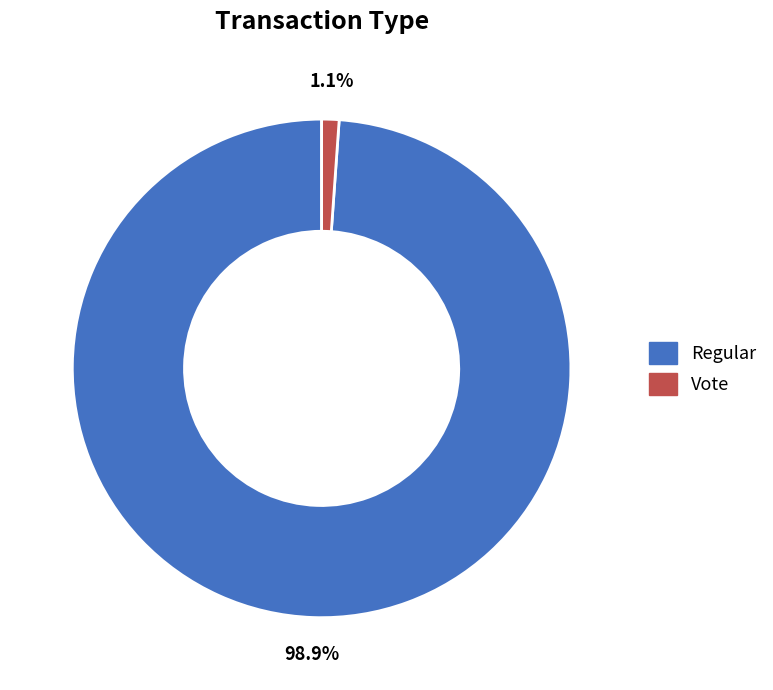

Which slice represents more than half of the pie?

Regular